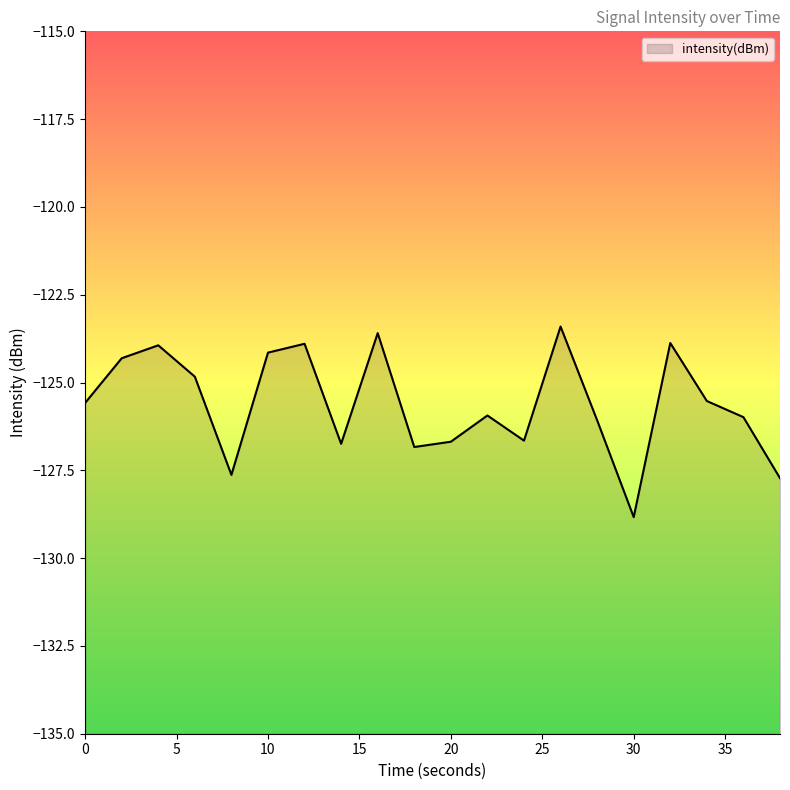

How many data points are above -125?

8